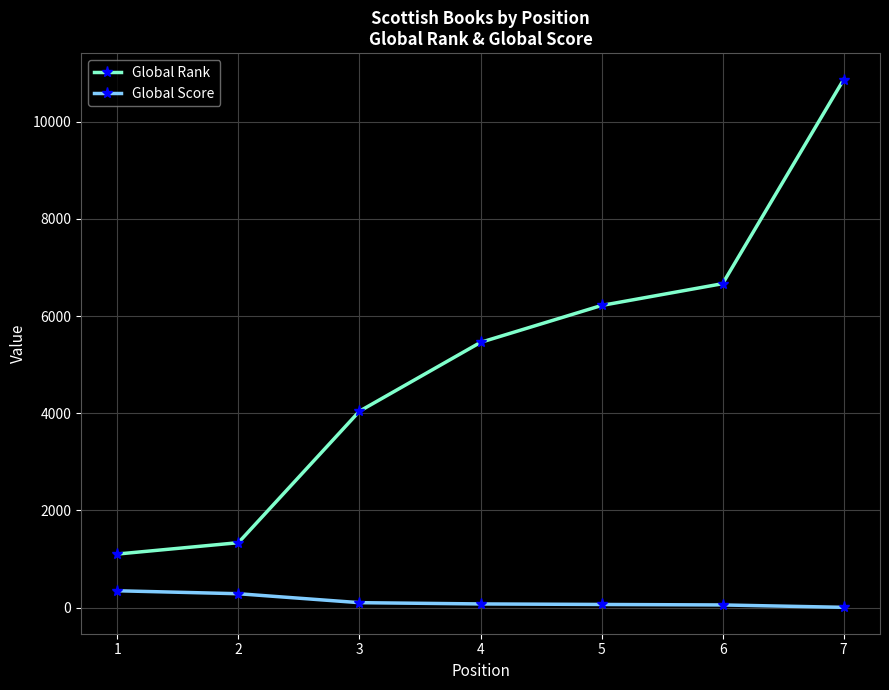

Which series has the largest range (max minus min)?

Global Rank